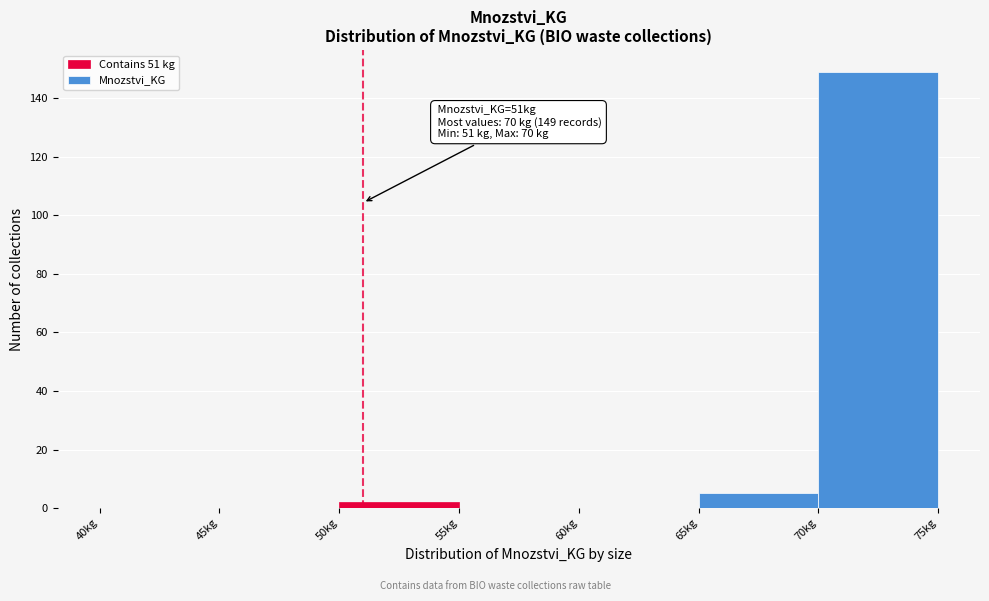

Over which range of the x-axis is the bar tallest?

70 to 75